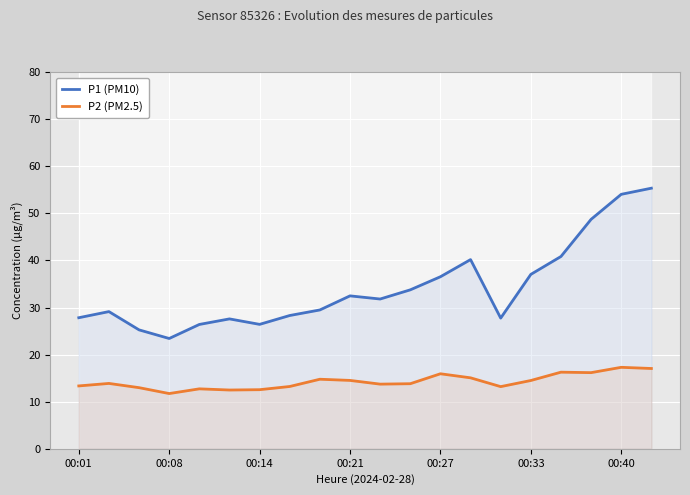

True or false: P2 (PM2.5) has a value of 5.5 at 00:14.

False